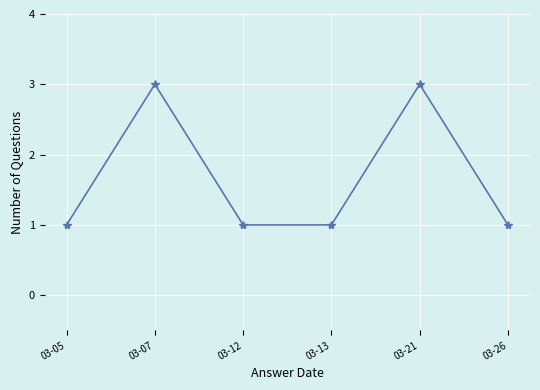

What is the minimum value shown in the chart?

1